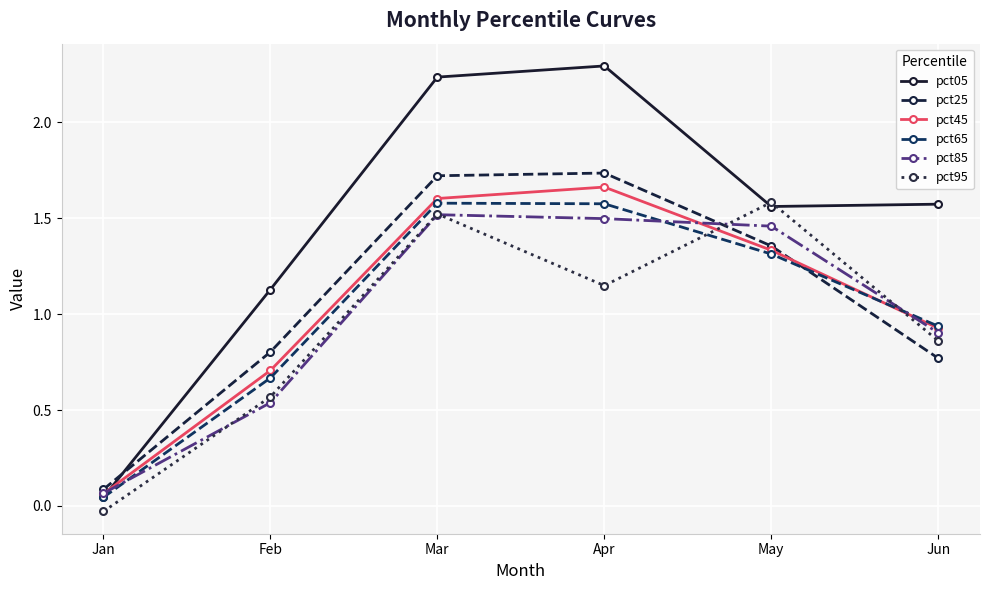

The pct05 series shows 1.6 at May. True or false?

True